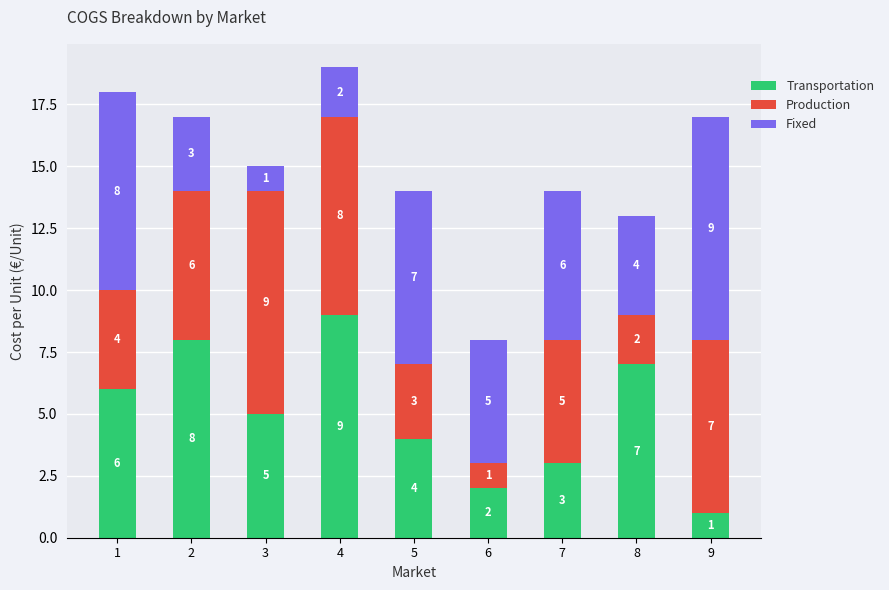

List the labels in order of Transportation value, largest first.

4, 2, 8, 1, 3, 5, 7, 6, 9